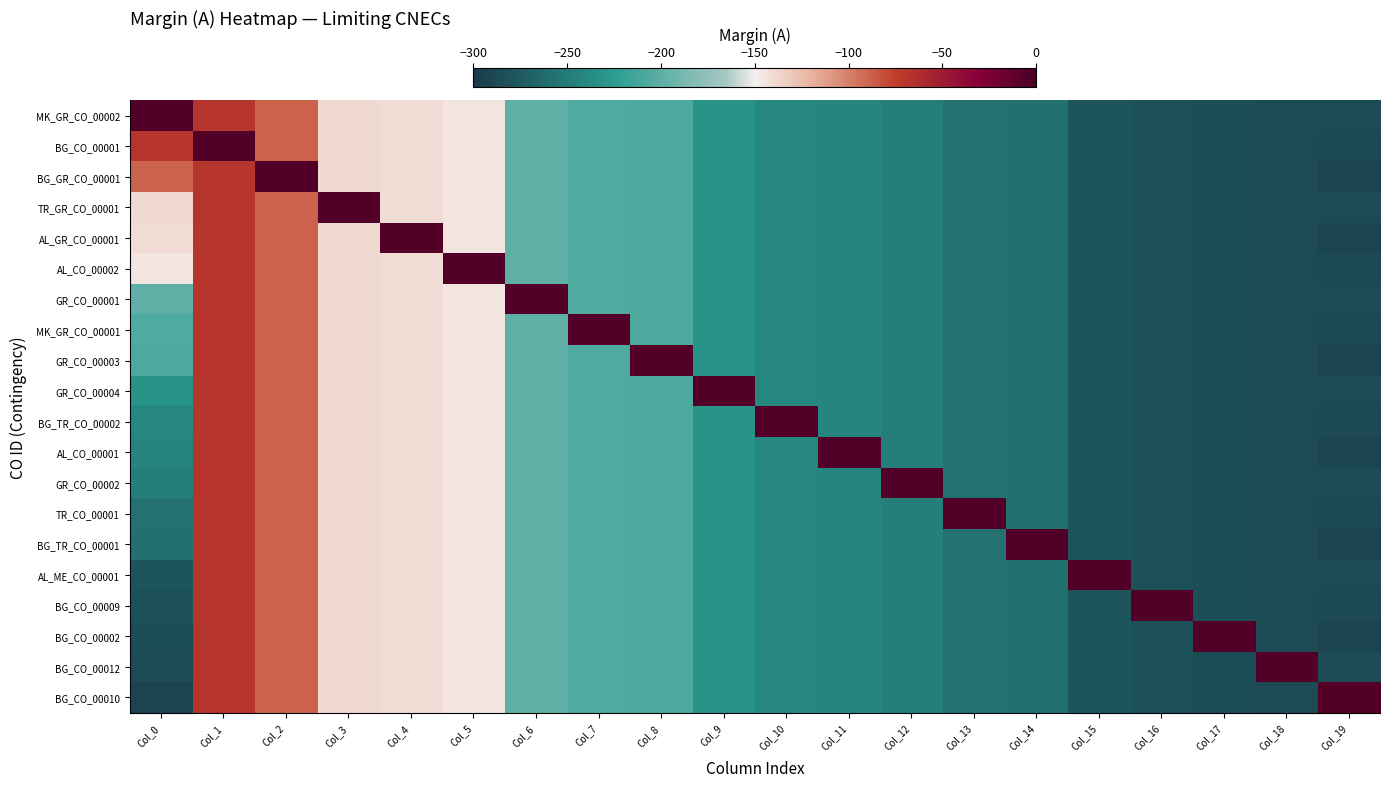

What is the spread (max minus min) of values at Col_3?

134